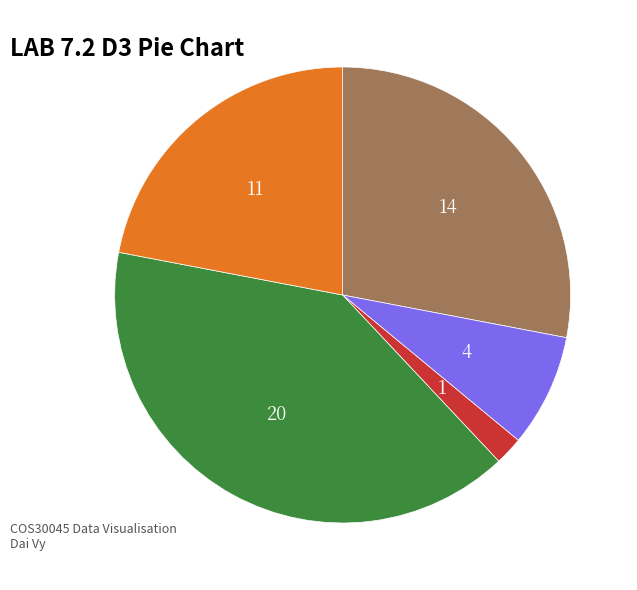

Does any single category account for the majority?

No